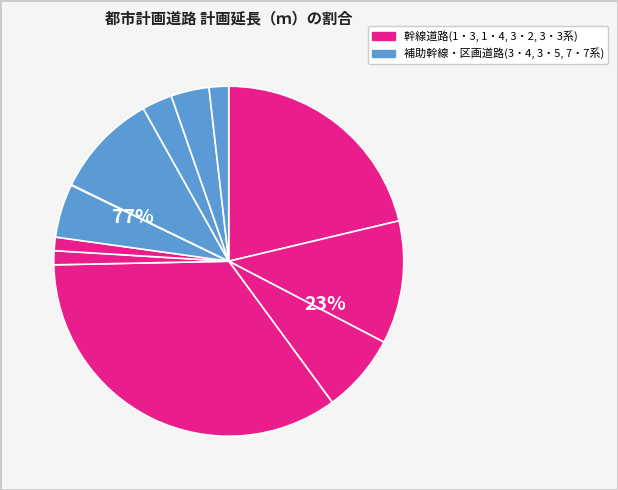

True or false: 南陽上山線 accounts for 11% of the total.

True